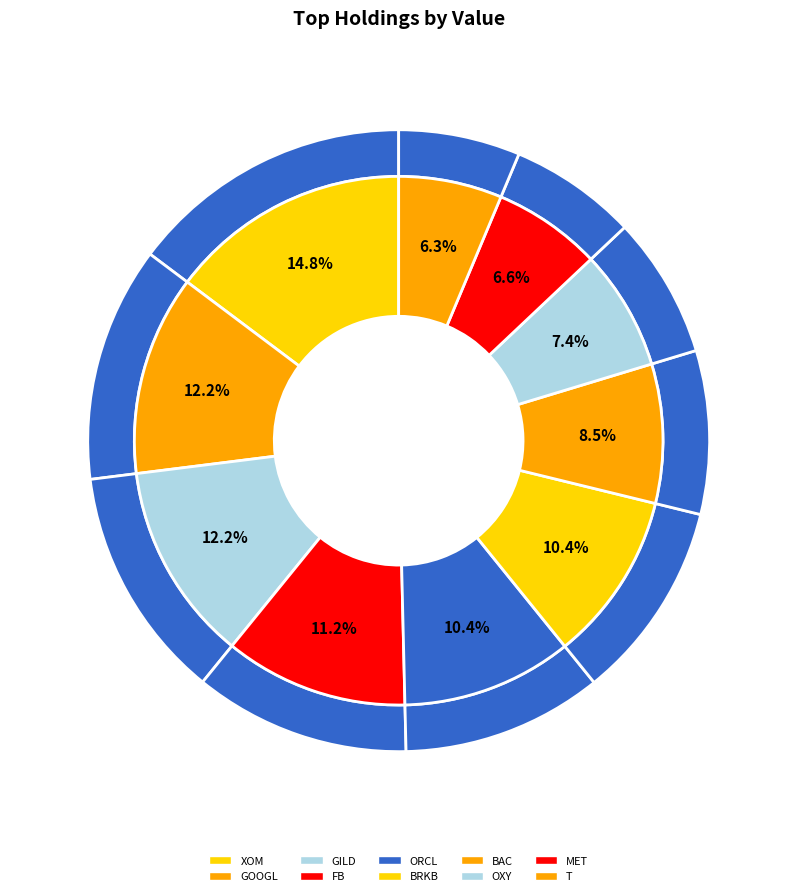

What is the change in value from XOM to BRKB?

-52367000